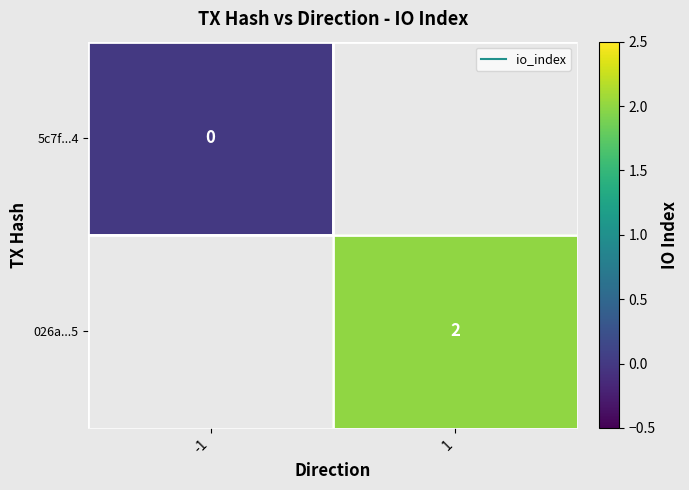

Count the number of categories in the chart.

2